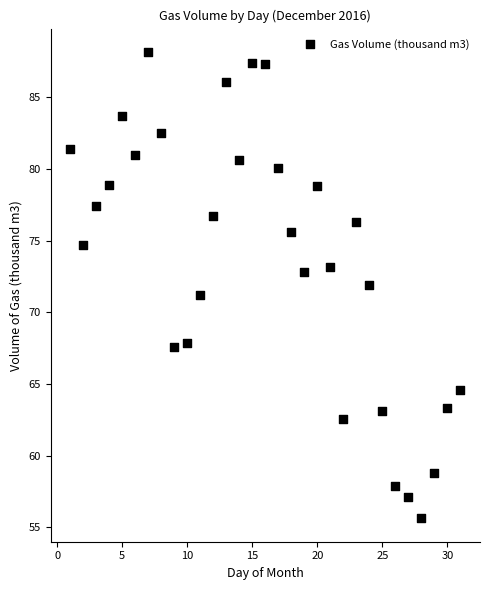

What is the range of Y values (max minus min)?

32.5